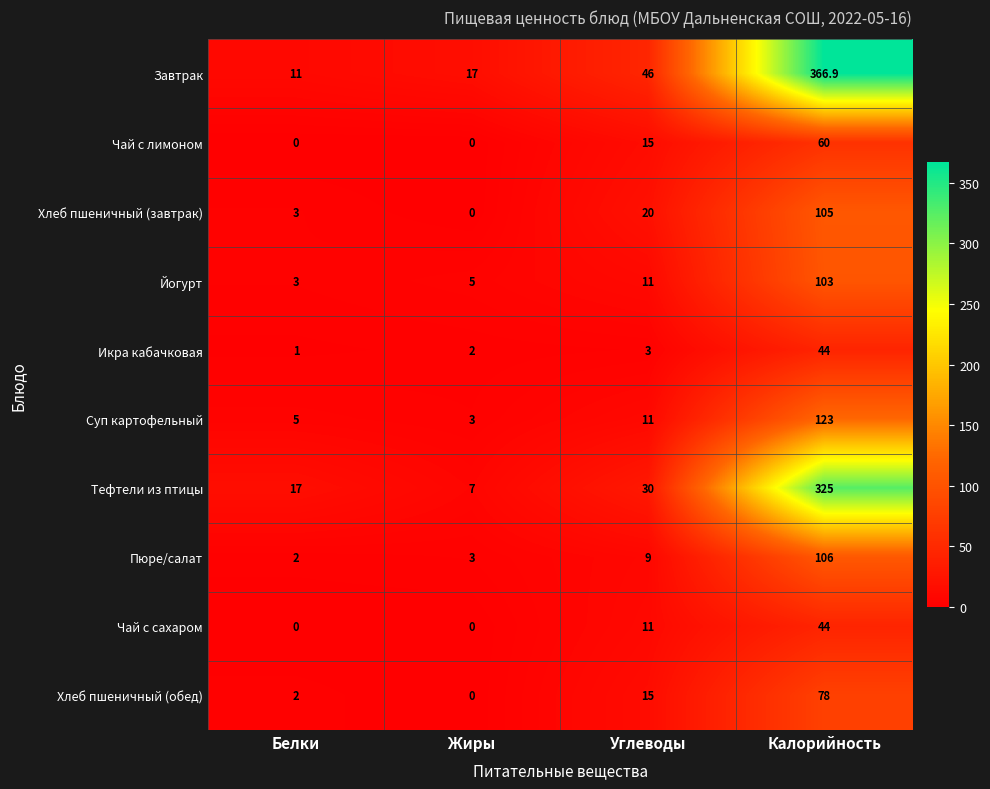

How many data points does each series have?

4